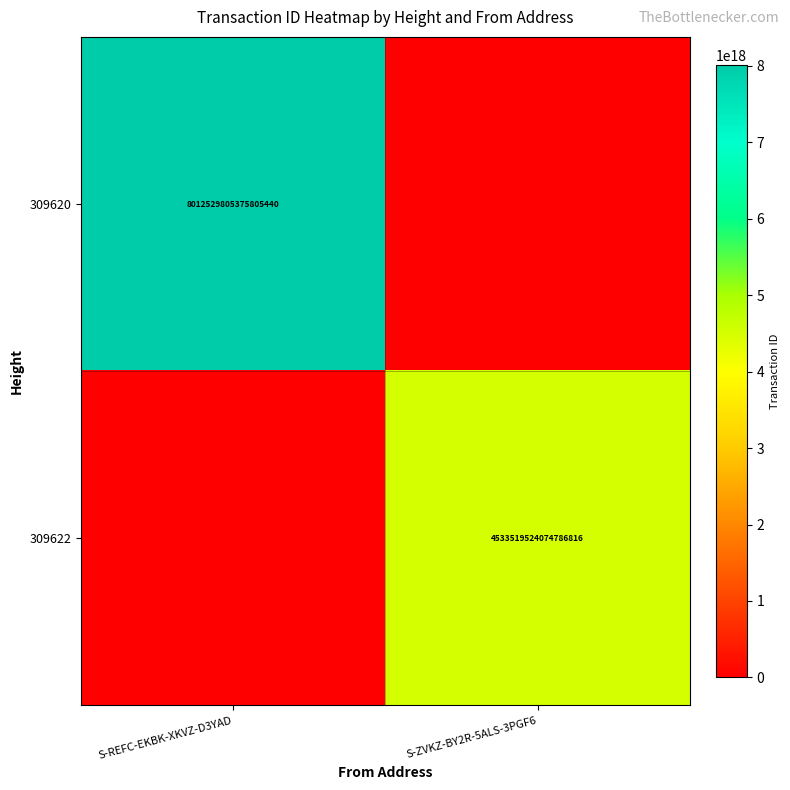

Is the value of 309622 at S-ZVKZ-BY2R-5ALS-3PGF6 greater than the value of 309620 at S-REFC-EKBK-XKVZ-D3YAD?

No